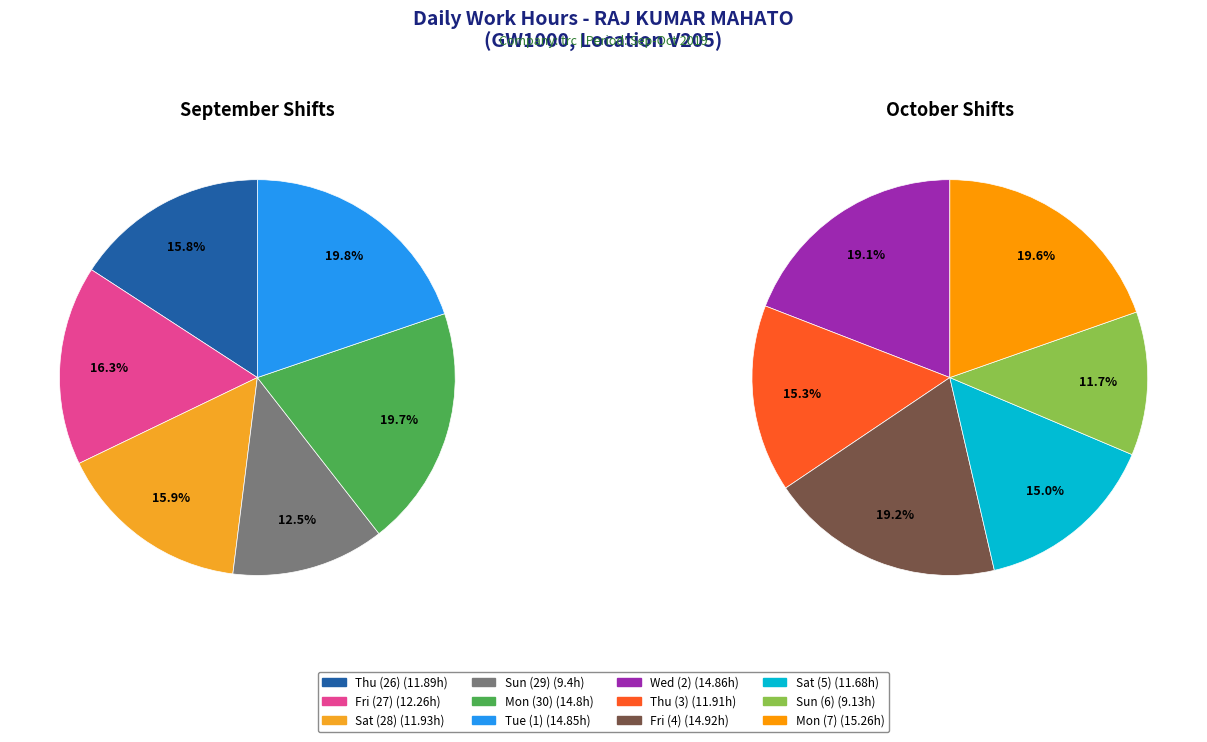

Count the number of slices in the pie.

12